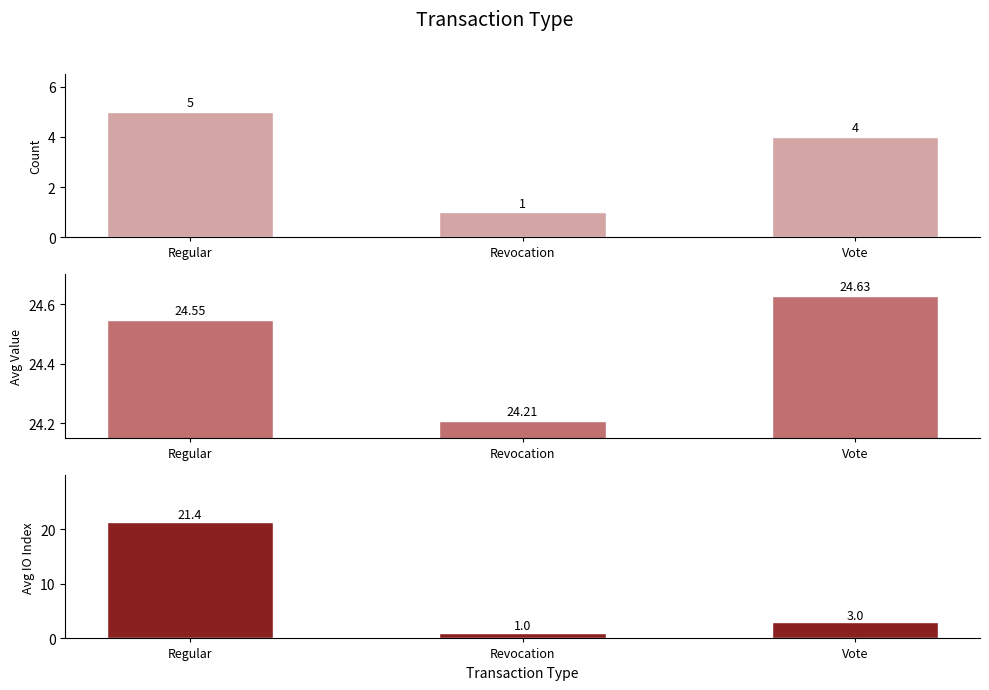

At Regular, list the series in order from smallest to largest.

Count, Avg IO Index, Avg Value